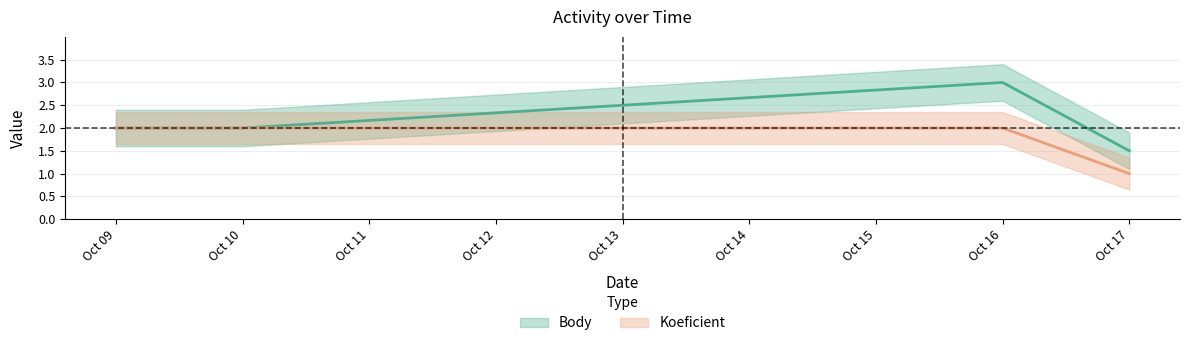

What is the value of the Koeficient point at the 3rd from the left?

2.0